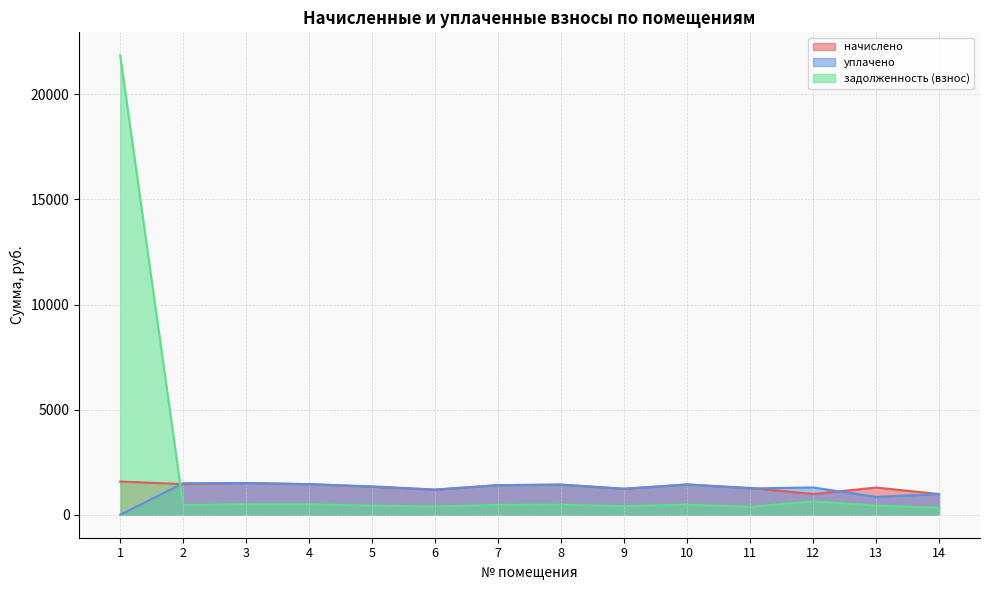

Count the number of categories in the chart.

14